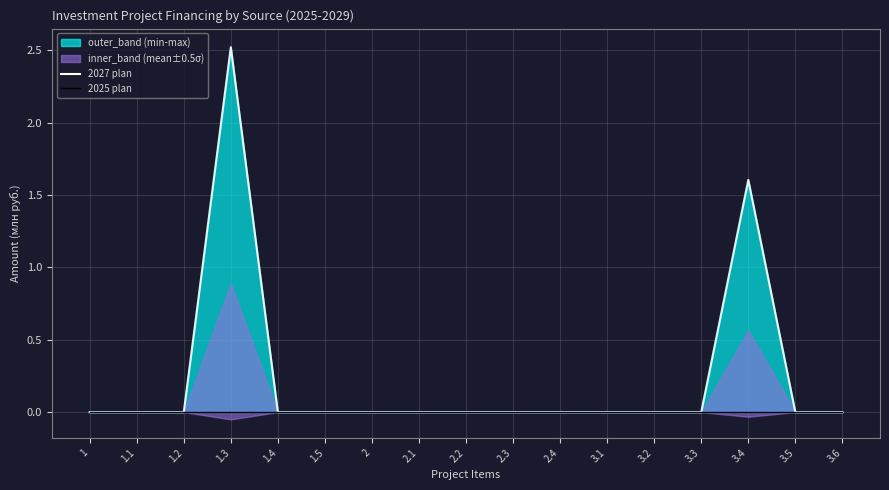

True or false: 2025 plan and 2027 plan cross at least once.

False